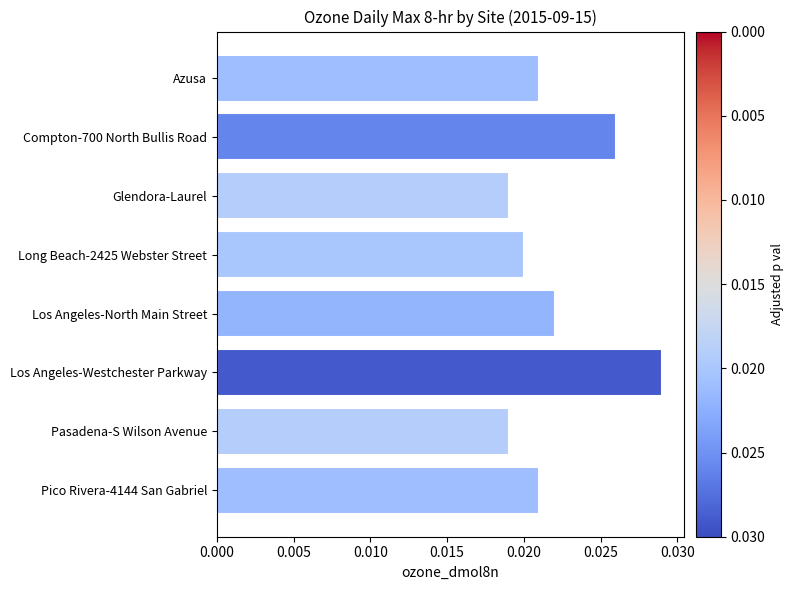

Which has a higher value, Glendora-Laurel or Los Angeles-North Main Street?

Los Angeles-North Main Street